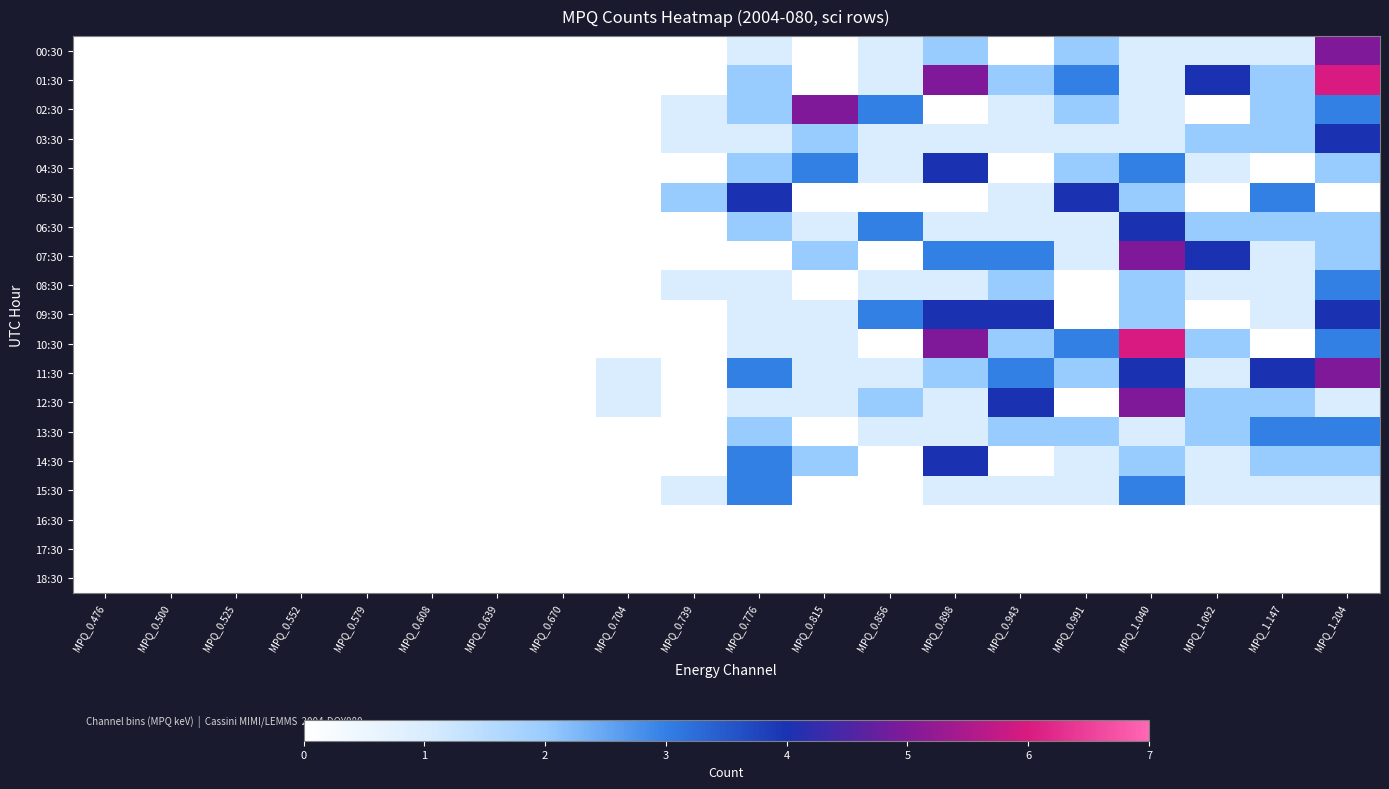

What is the total value across all series at MPQ_0.704?

2